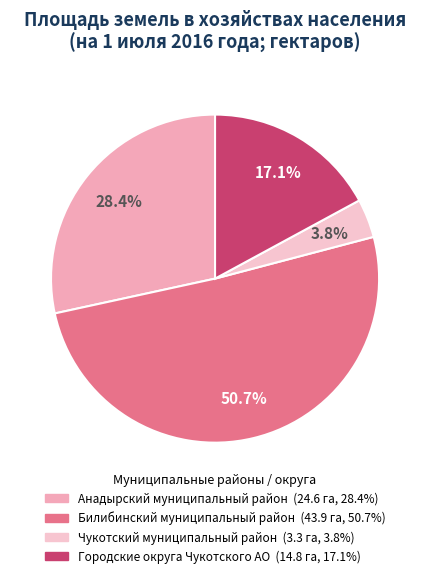

Which slice is the smallest?

Чукотский муниципальный район